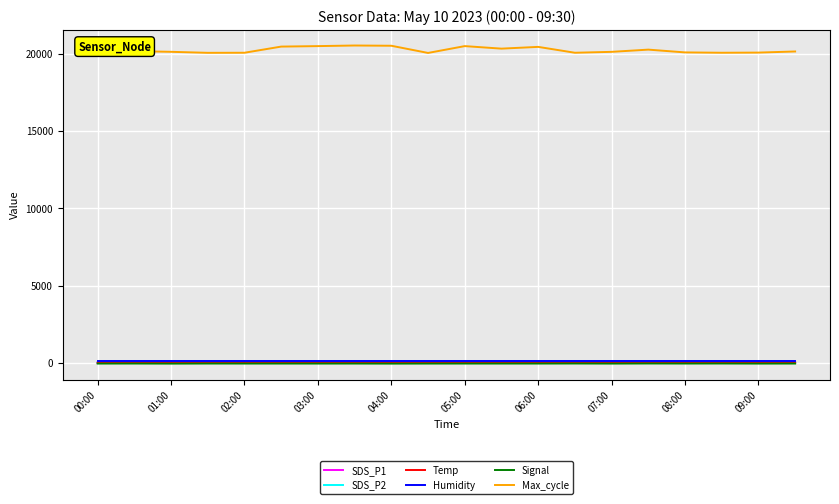

True or false: Temp and Max_cycle intersect in this chart.

False